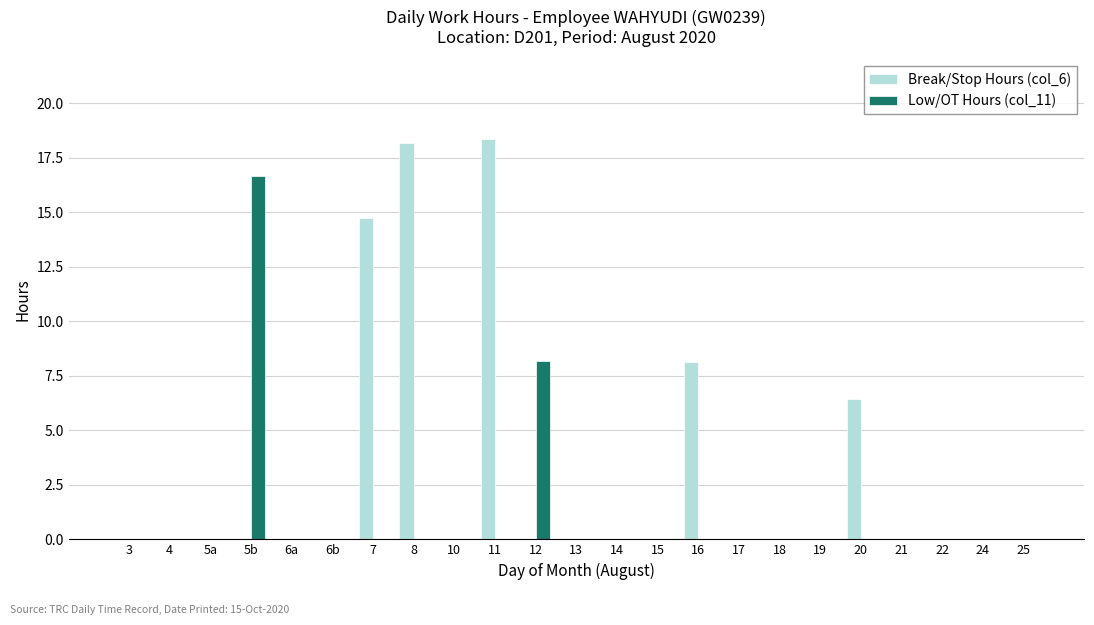

Which series has the widest spread of values?

Break/Stop Hours (col_6)